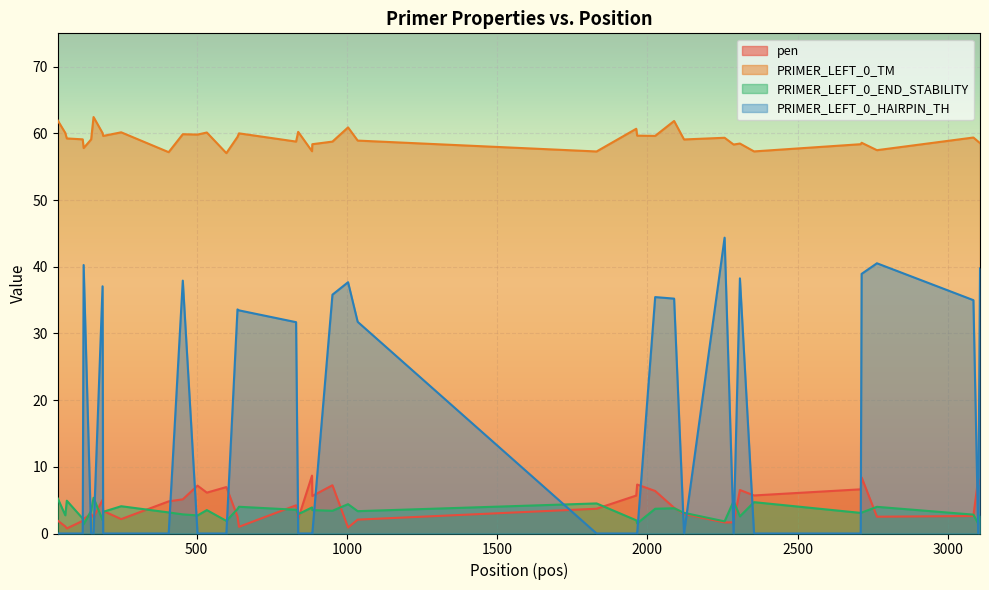

At which label is PRIMER_LEFT_0_TM closest to 59?

1036